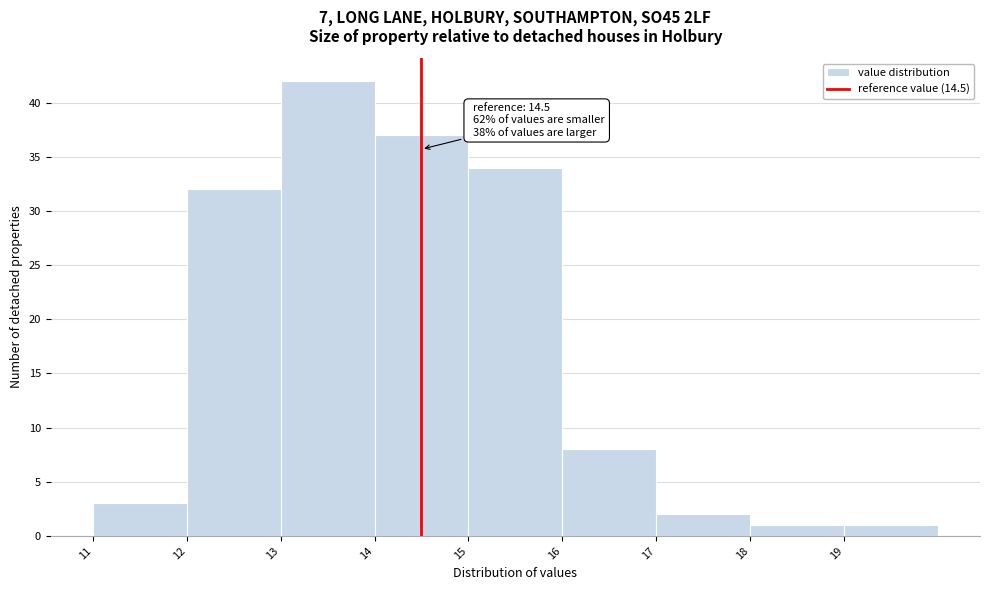

Over which range of the x-axis is the bar tallest?

13 to 14